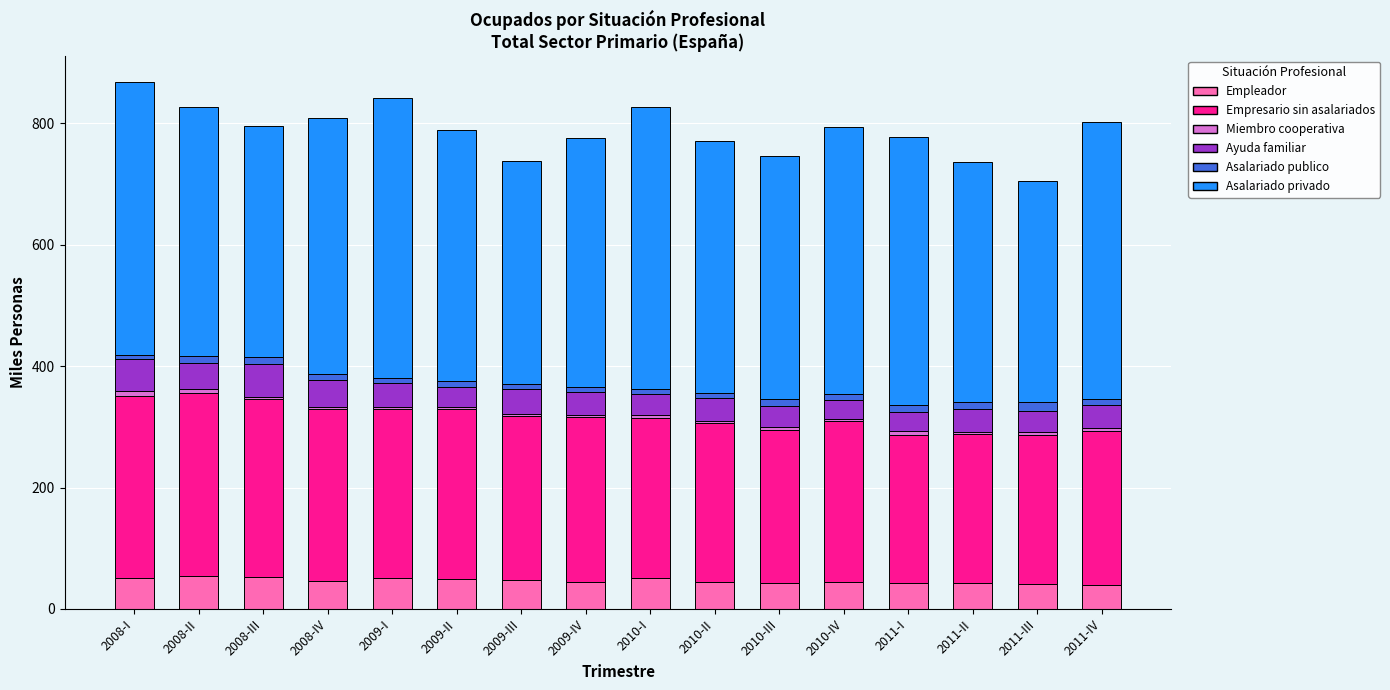

What is the maximum value for Empleador?

53.5